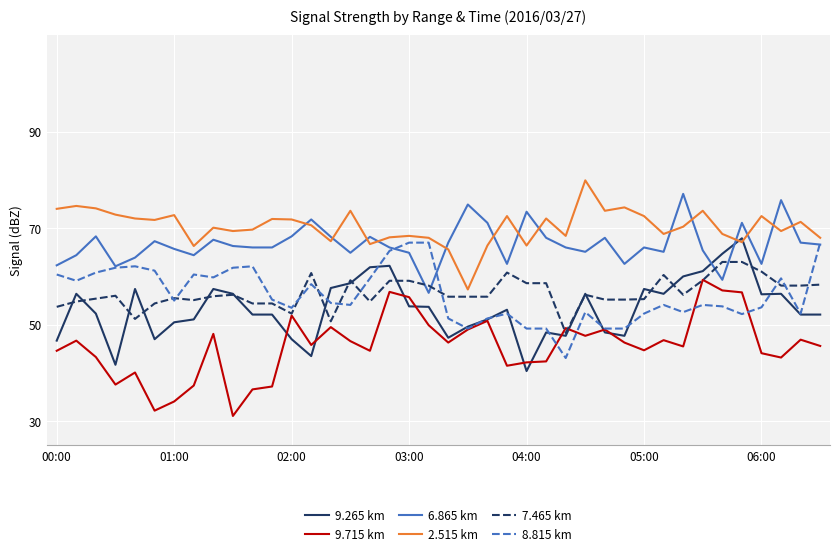

True or false: 2.515 km and 9.715 km intersect in this chart.

False